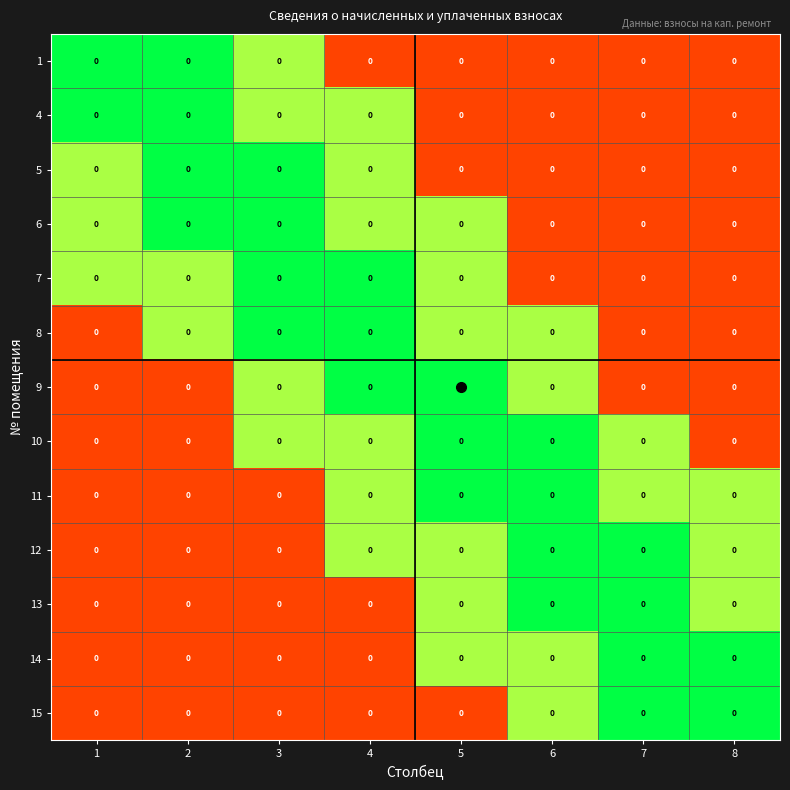

Between 7 and 3, which is larger?

3